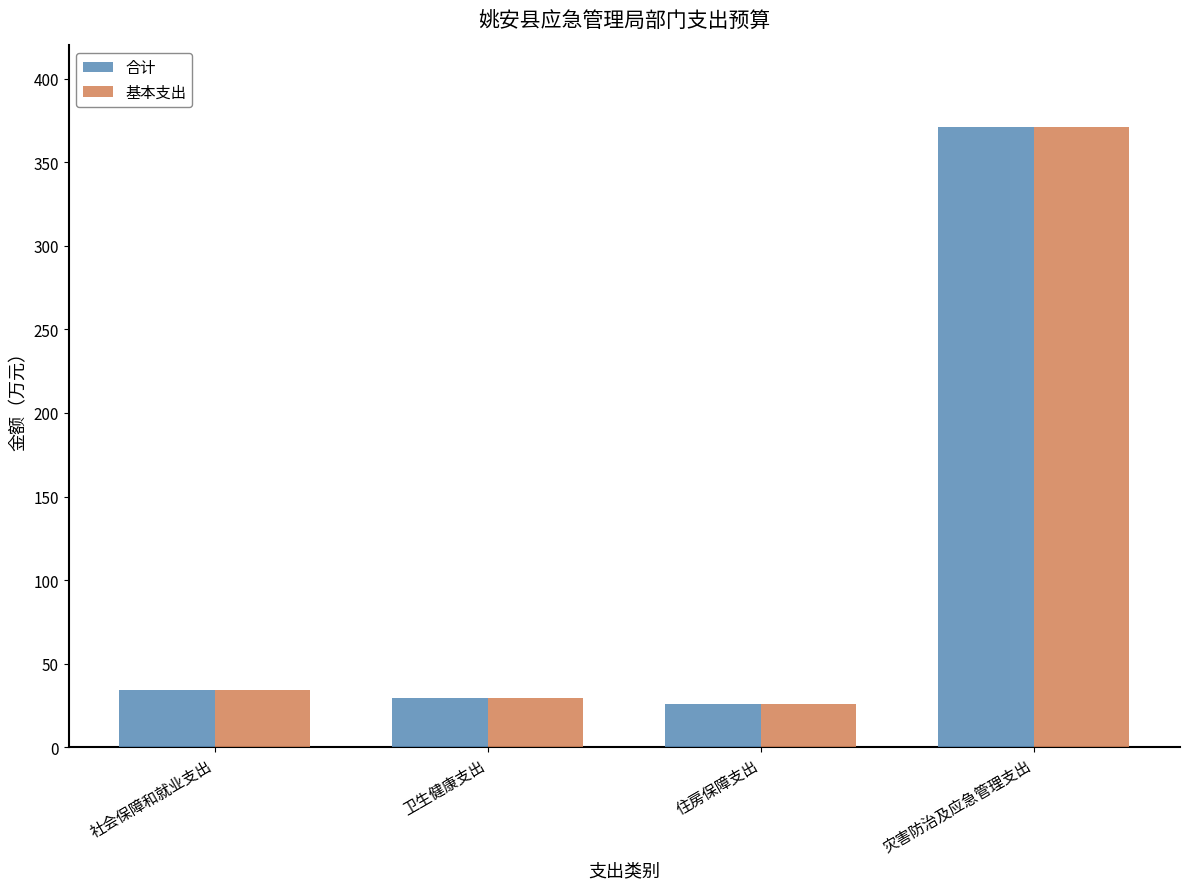

At how many categories does at least one series exceed 193?

1